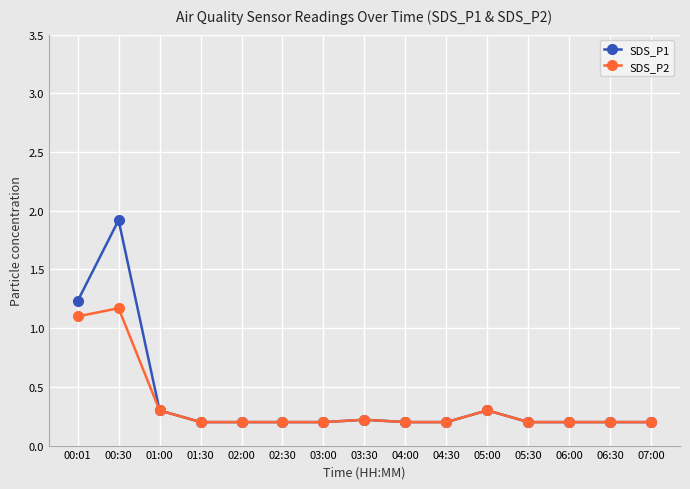

What is the greatest value displayed?

1.9